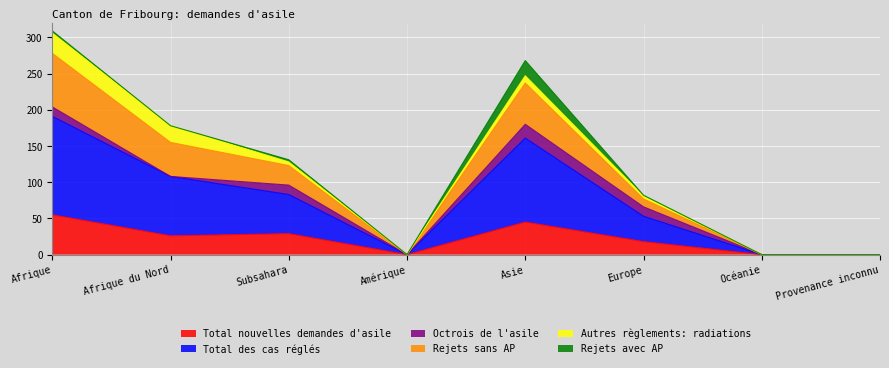

What is the label of the 5th point from the right?

Amérique